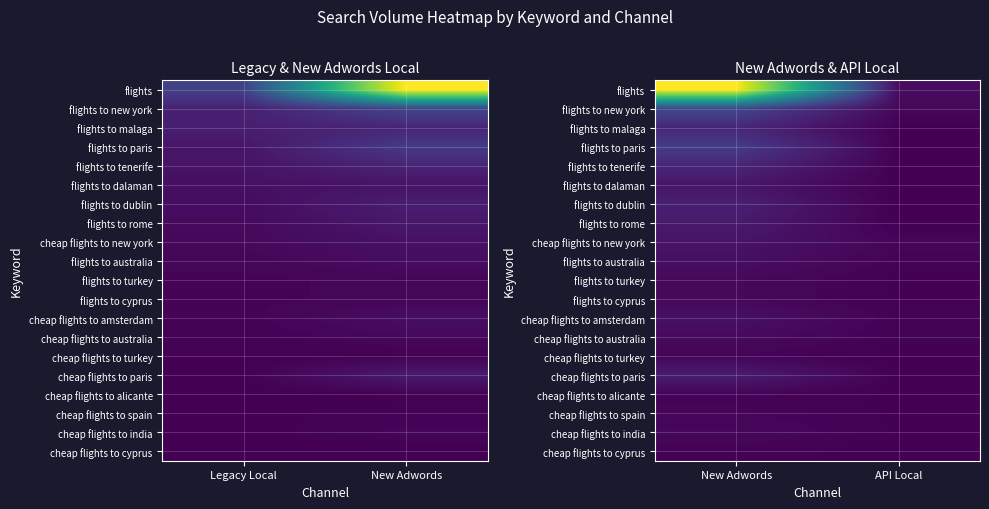

Between New Adwords and API Local, which series saw the biggest shift?

flights